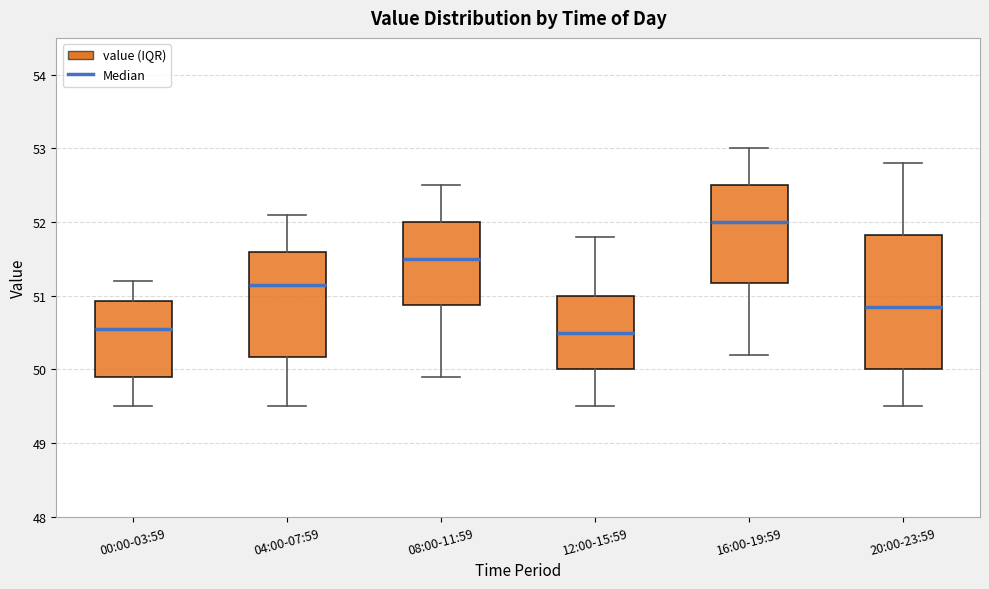

Where is the upper edge of the box for 12:00-15:59 on the y-axis? The values are not printed on the chart, so give them approximately, as read against the axis.

51.0